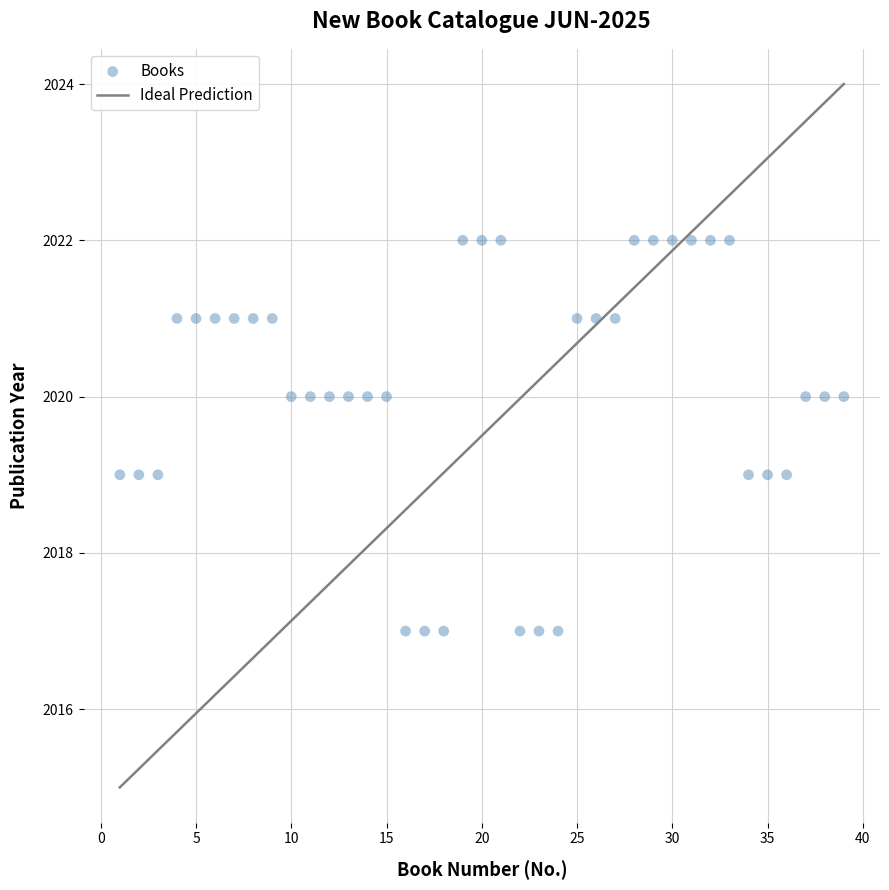

What is the range of Y values (max minus min)?

5